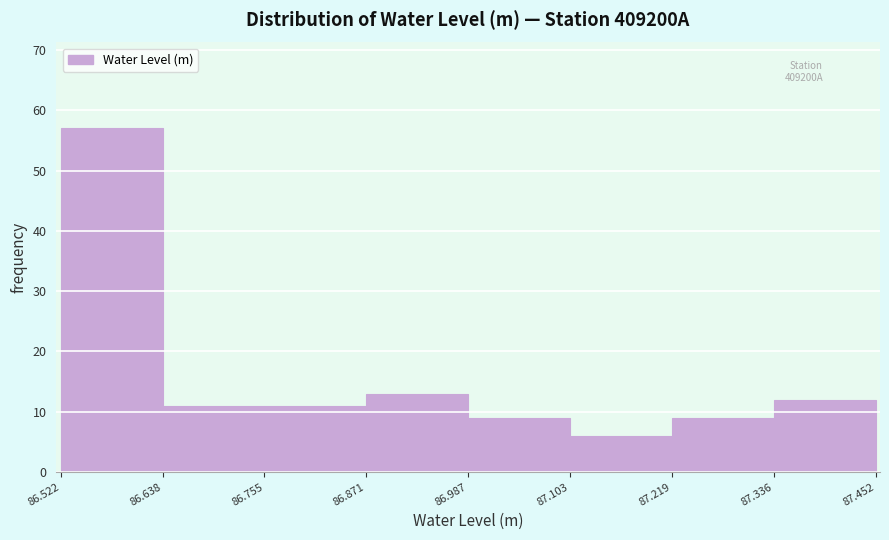

Reading left to right, list every bar in this chart as the range it spans on the x-axis followed by its height. The values are not printed on the chart, so give them approximately, as read against the axis.

86.522 to 86.638: 57
86.638 to 86.755: 11
86.755 to 86.871: 11
86.871 to 86.987: 13
86.987 to 87.103: 9
87.103 to 87.219: 6
87.219 to 87.336: 9
87.336 to 87.452: 12